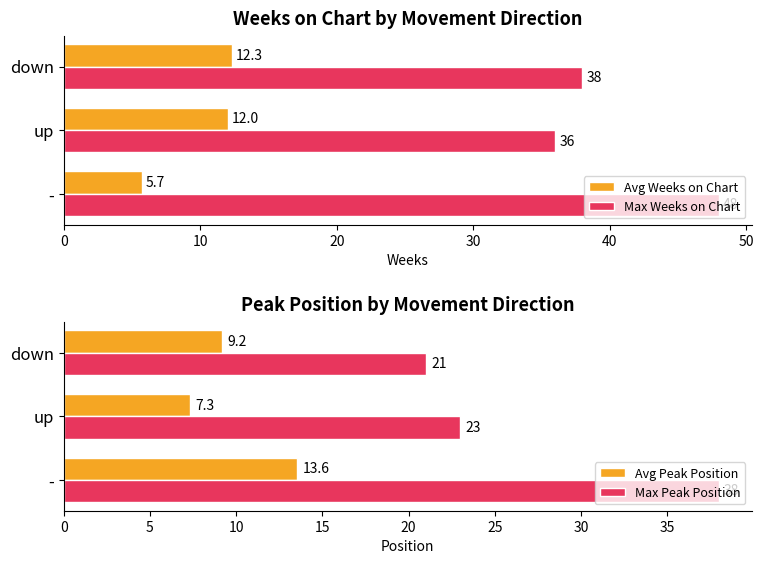

The Max Weeks on Chart series shows 36.0 at up. True or false?

True